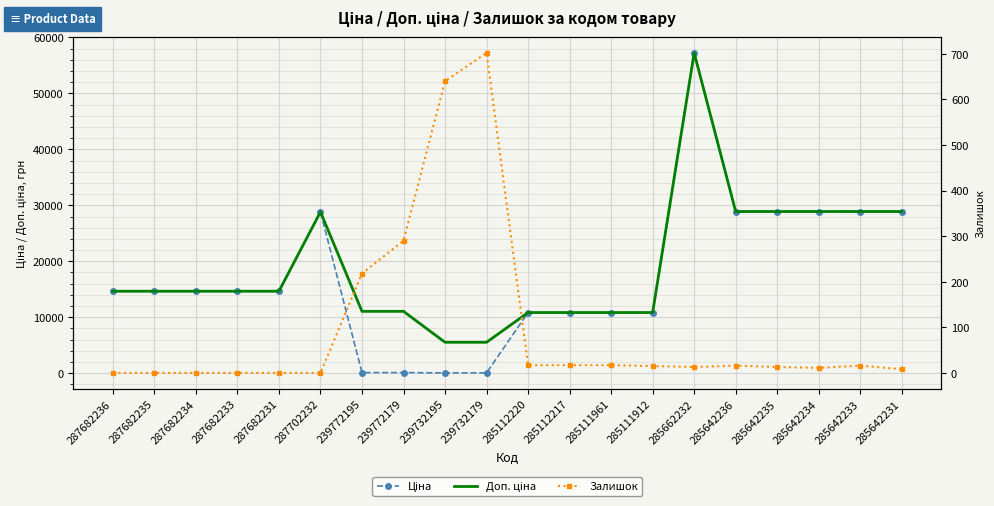

Where is Доп. ціна nearest to the value 31381?

285642236